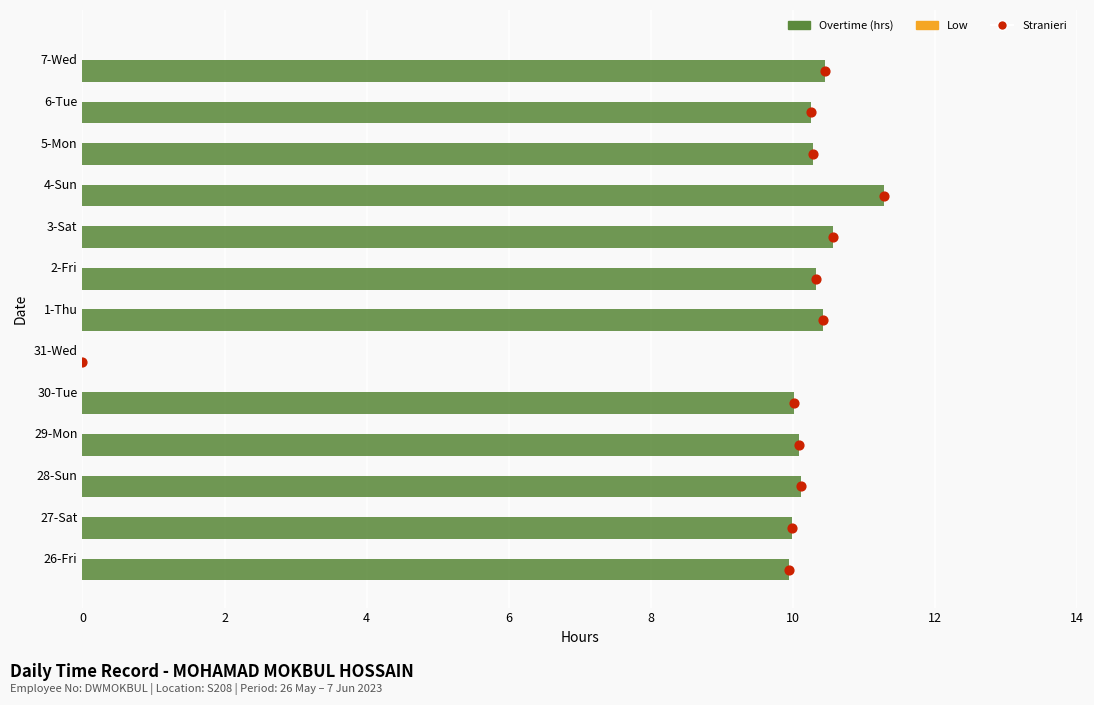

Is the value of Low at 11 greater than the value of Stranieri at 8?

No